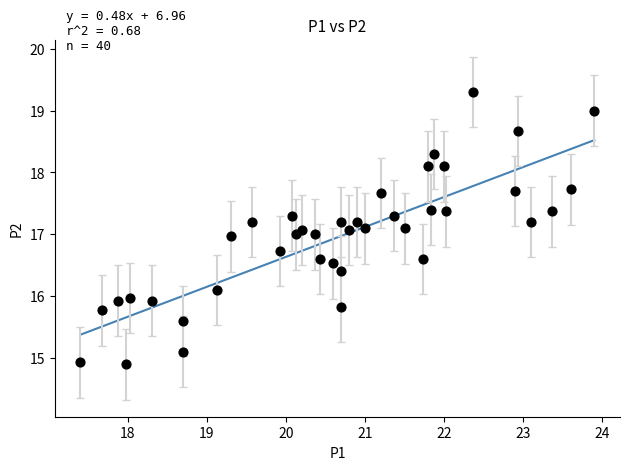

What is the range of X values (max minus min)?

6.5